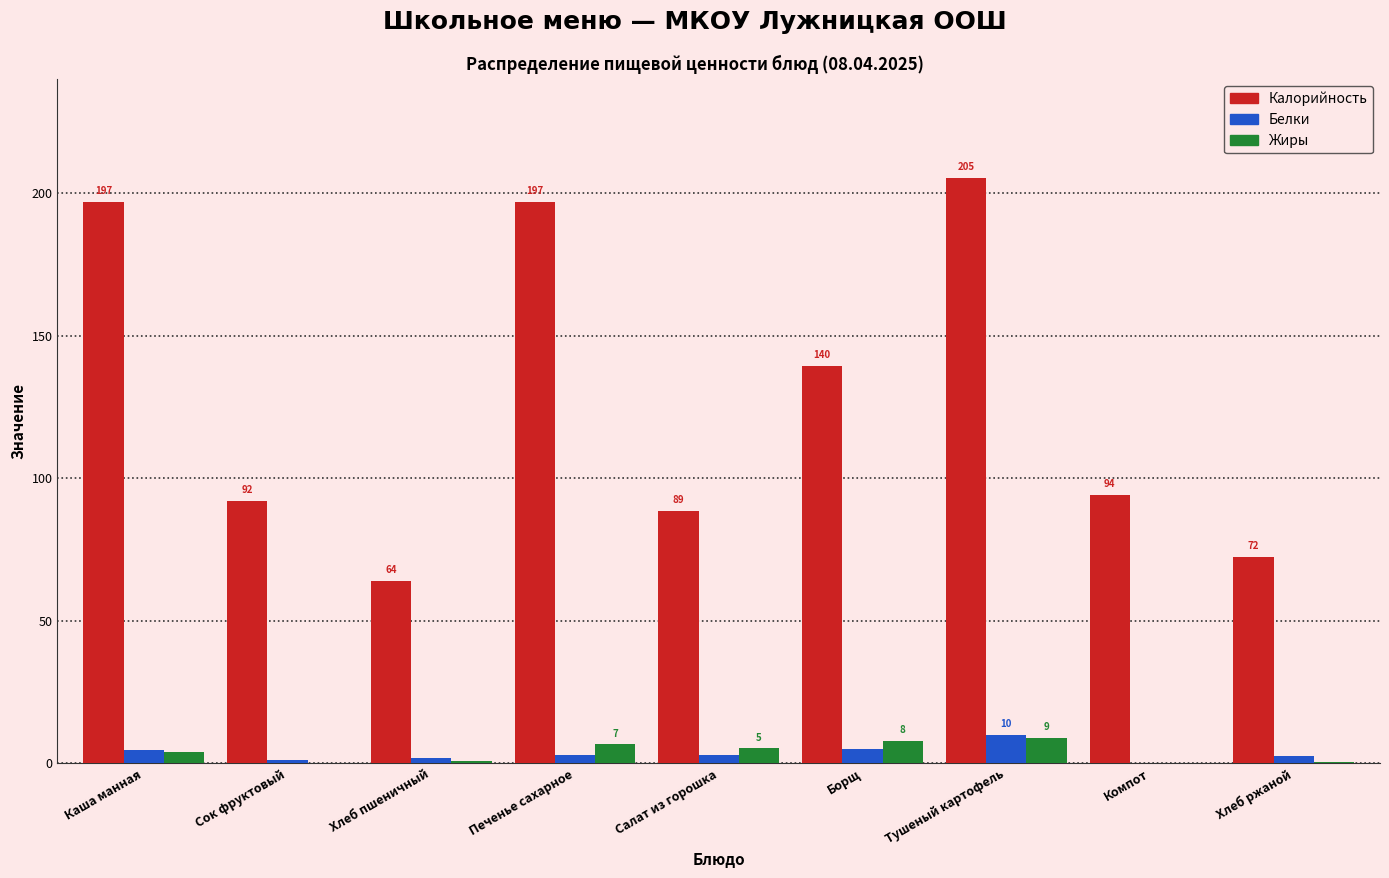

Which series changed the most between Сок фруктовый and Печенье сахарное?

Калорийность